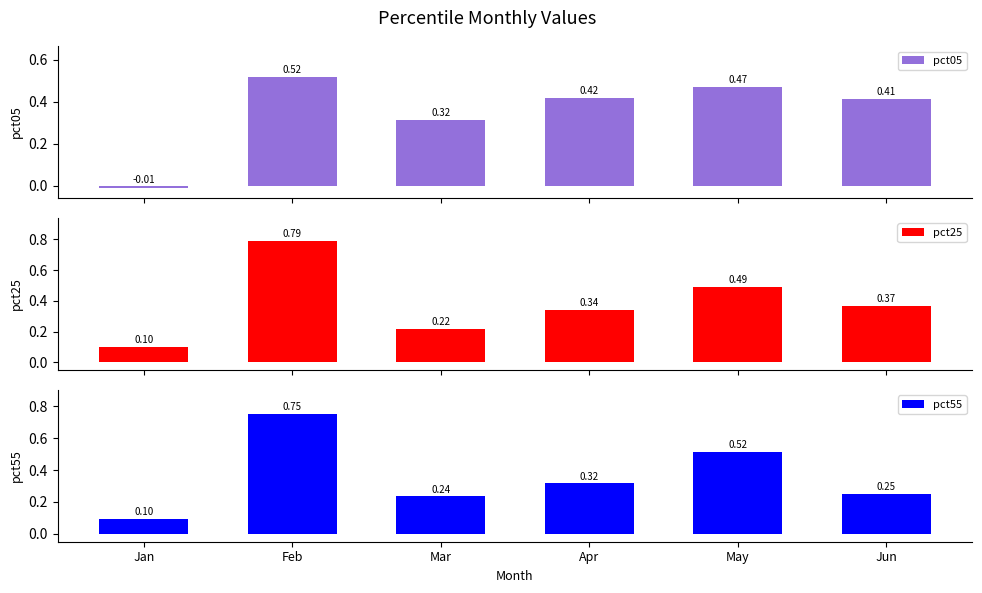

At which label does pct55 reach its minimum?

Jan